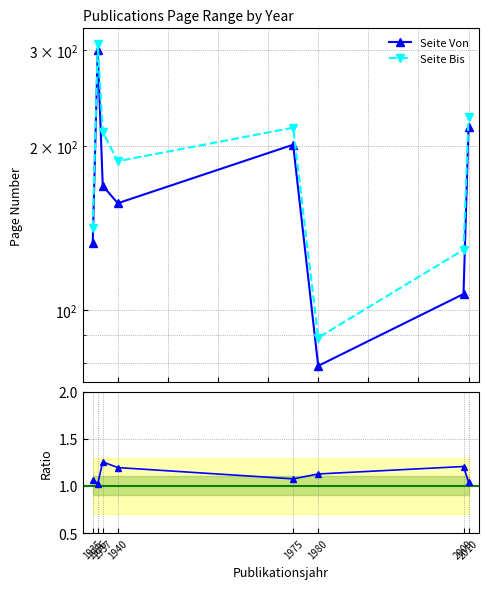

In Bis / Von ratio, how many points are lower than both neighbors (excluding endpoints)?

2